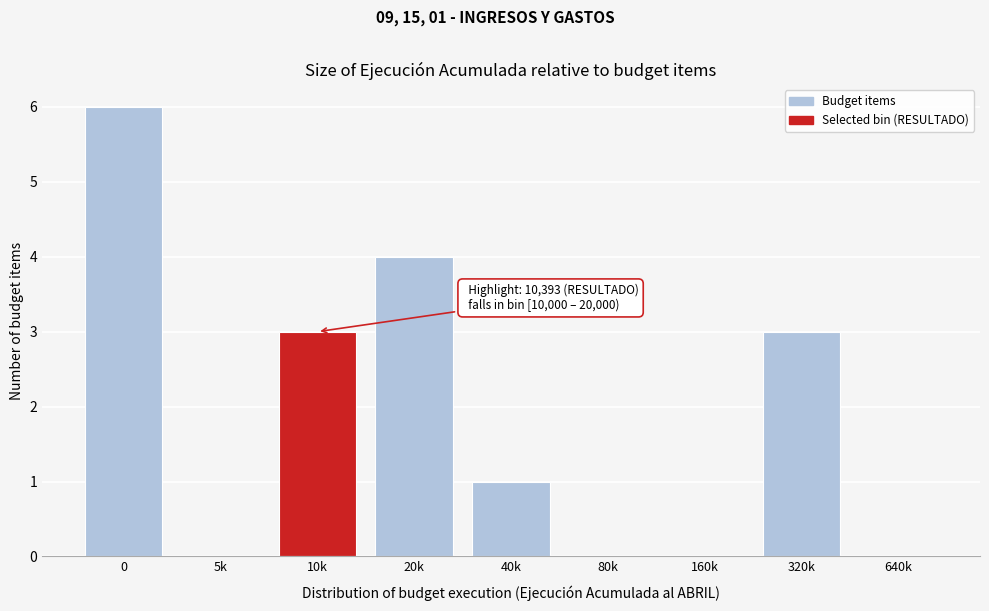

Reading left to right, extract all data points from this chart.

0=6	5k=0	10k=3	20k=4	40k=1	80k=0	160k=0	320k=3	640k=0